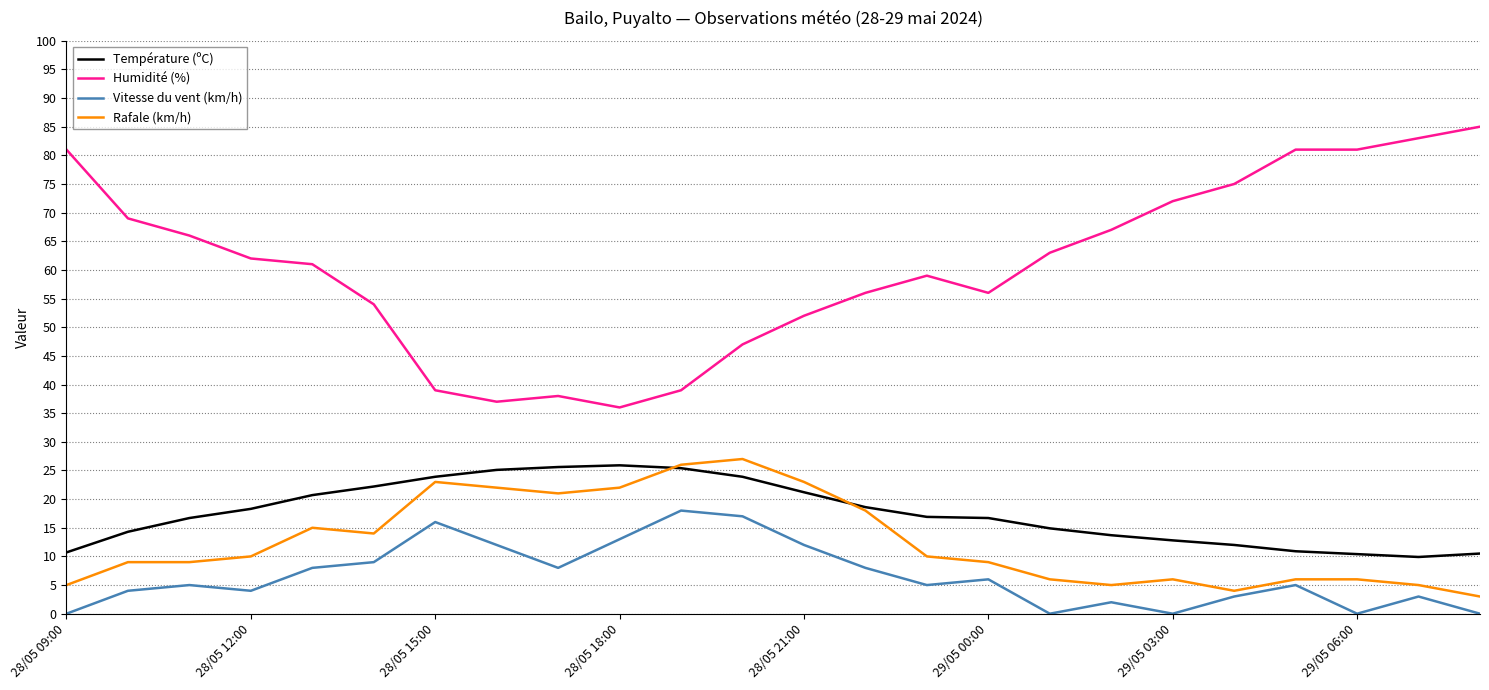

Which series has the widest spread of values?

Humidité (%)